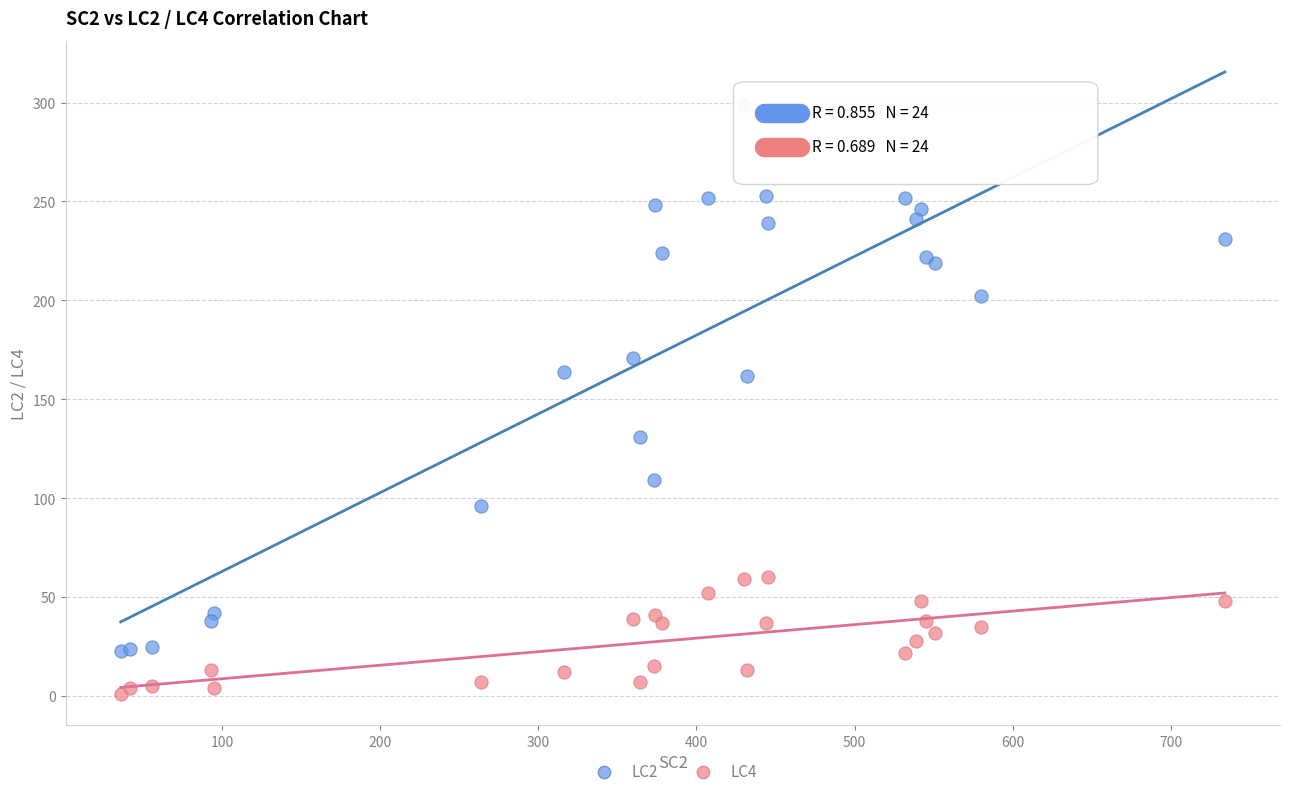

What are all the series names shown in the legend?

LC2, LC4